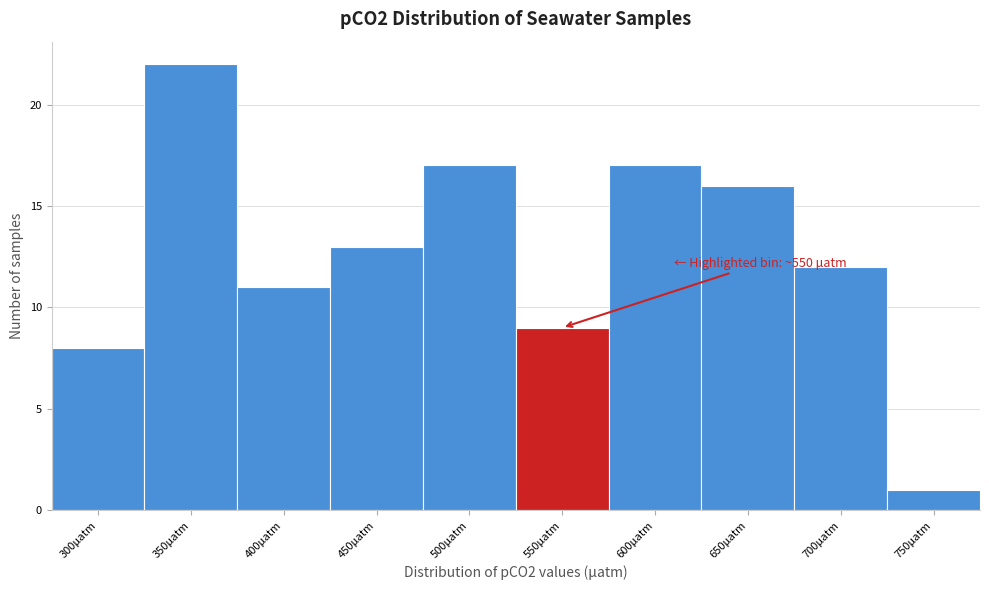

Reading left to right, transcribe all the data shown in this chart.

8	22	11	13	17	9	17	16	12	1